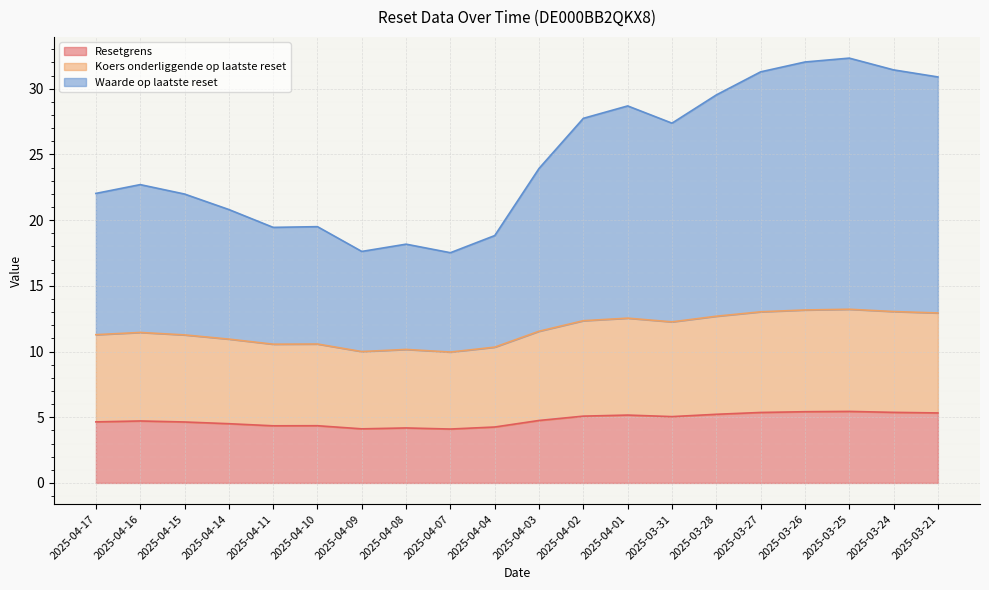

What are all the series names shown in the legend?

Resetgrens, Koers onderliggende op laatste reset, Waarde op laatste reset